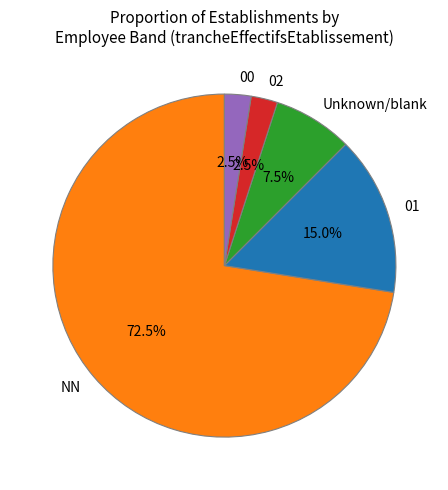

What is the largest slice in the pie chart?

NN